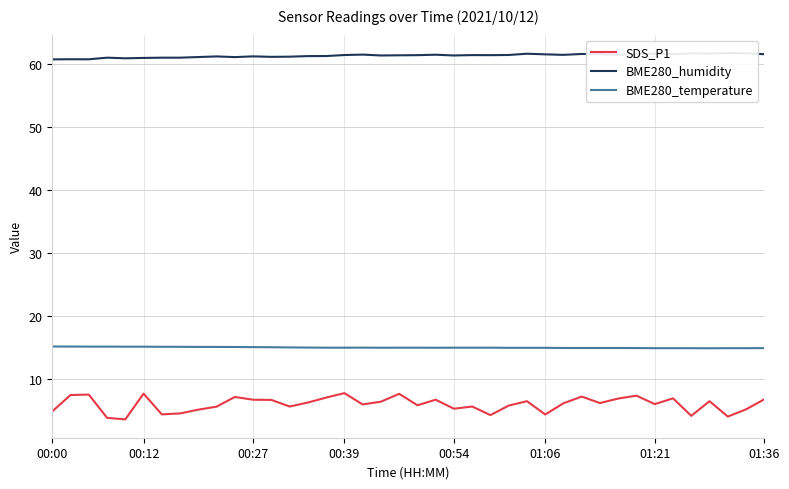

True or false: SDS_P1 and BME280_temperature intersect in this chart.

False